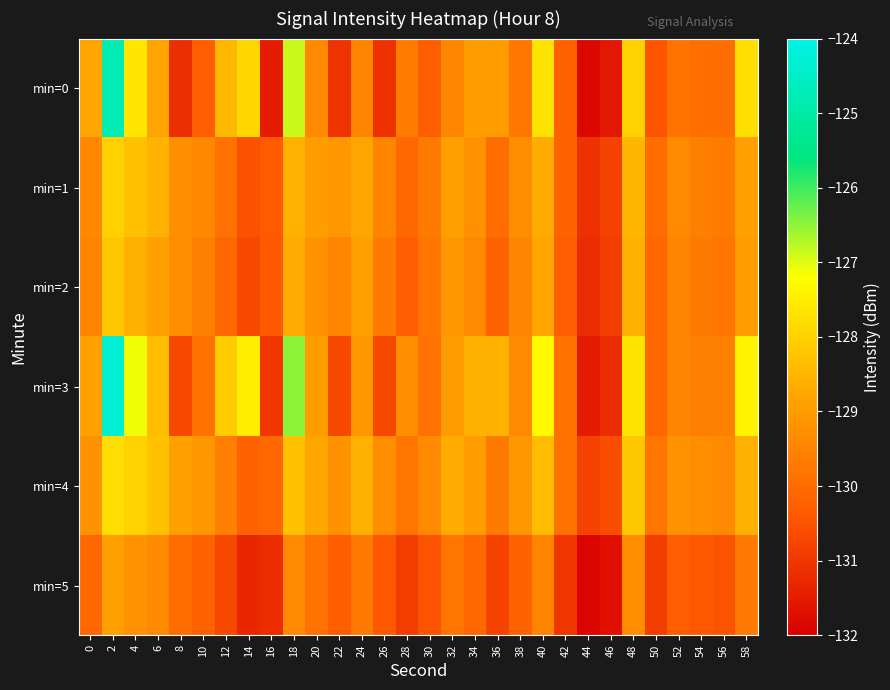

At how many categories does at least one series exceed -129?

16